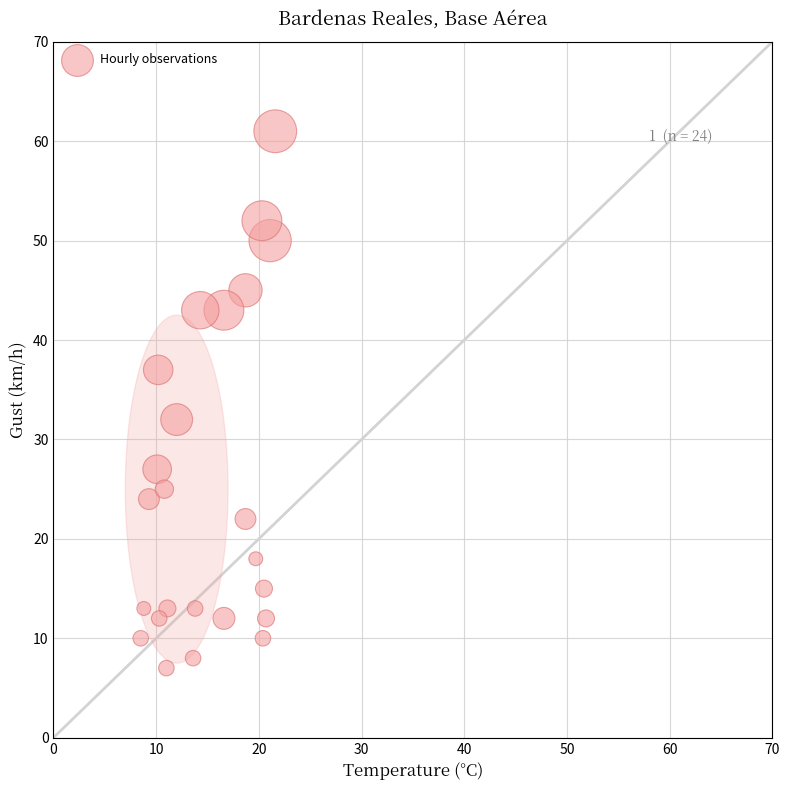

What Y value in the scatter plot is closest to 34?

32